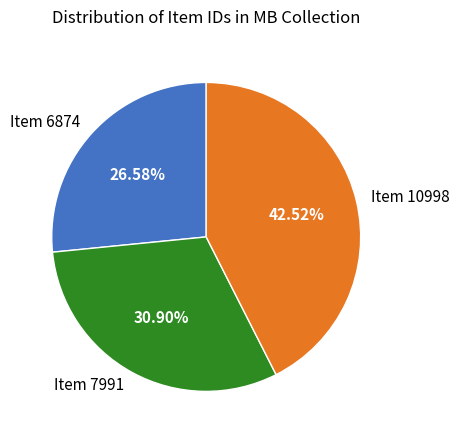

Rank the categories by value from highest to lowest.

Item 10998, Item 7991, Item 6874